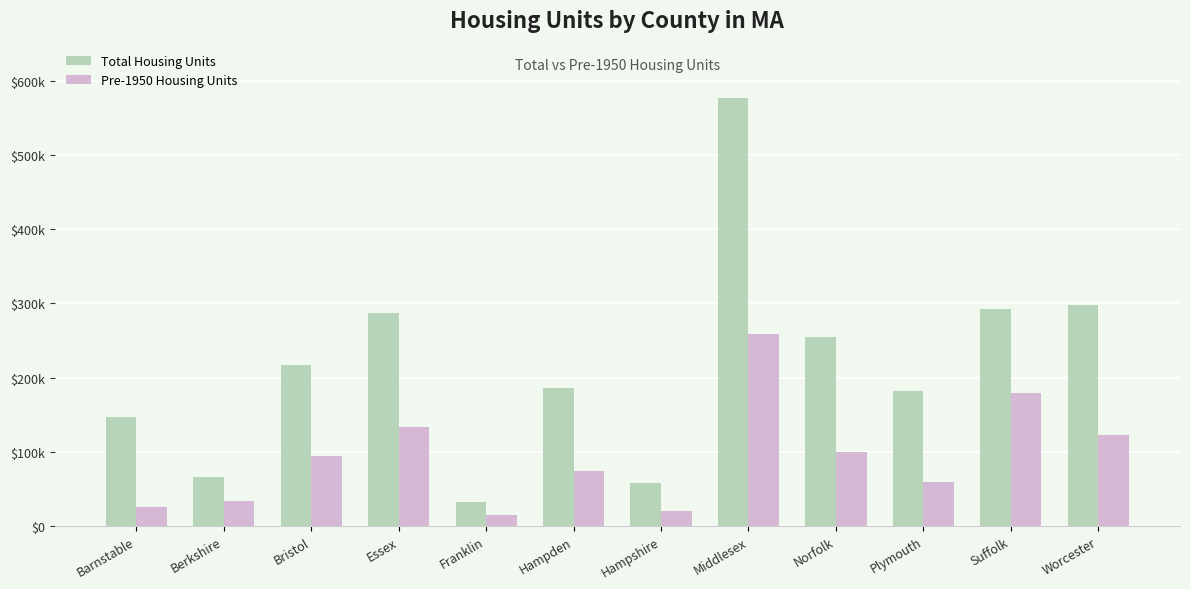

Rank the series by their average value, from lowest to highest.

Pre-1950 Housing Units, Total Housing Units